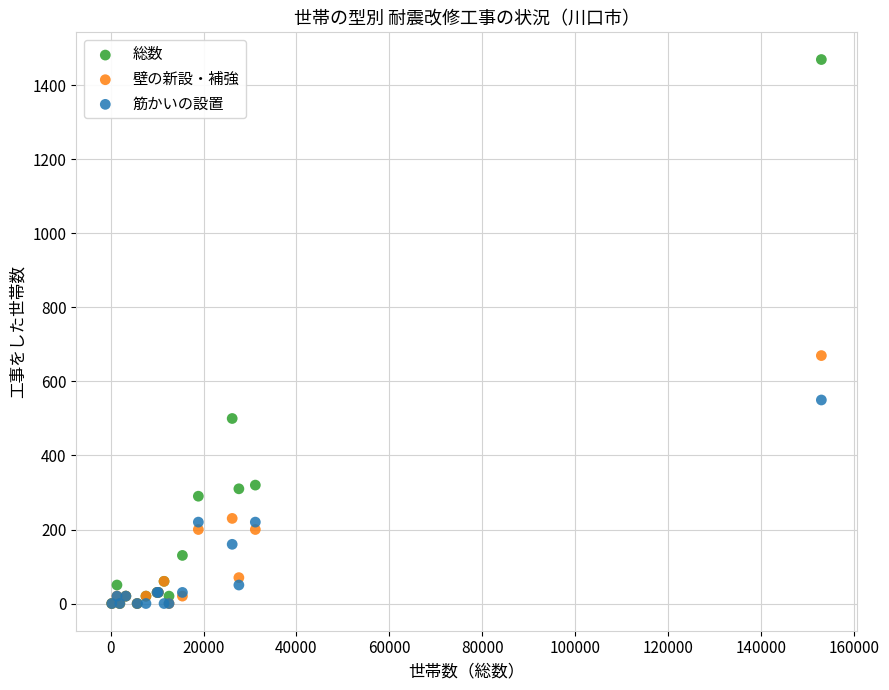

In the 総数 series, what Y value is closest to 735?

500